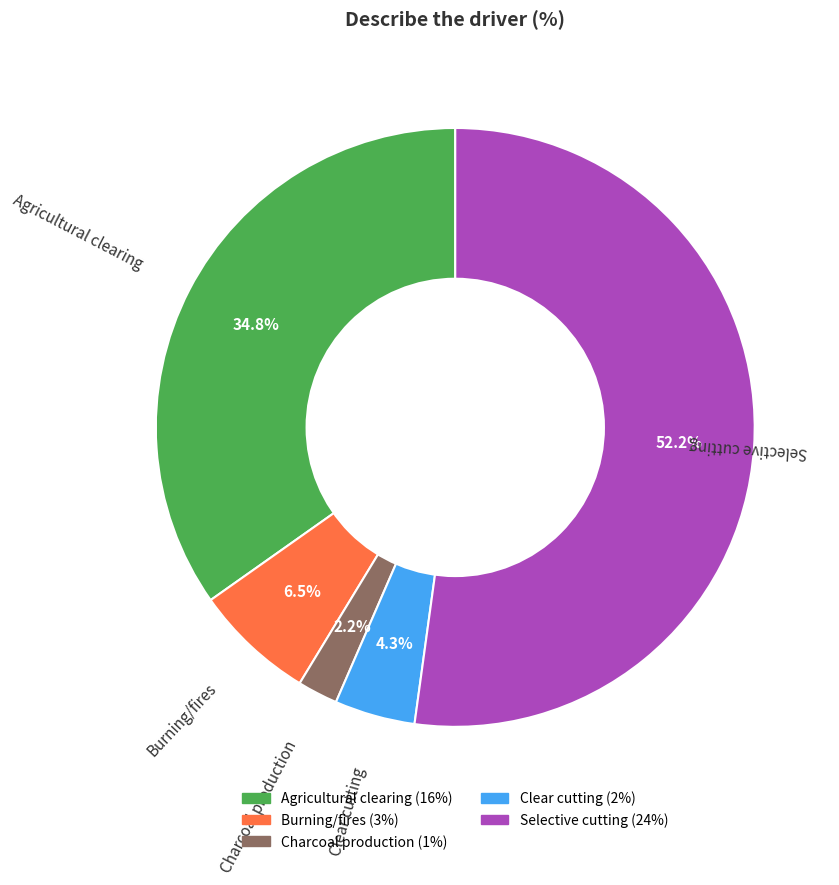

How many slices are in this pie chart?

5